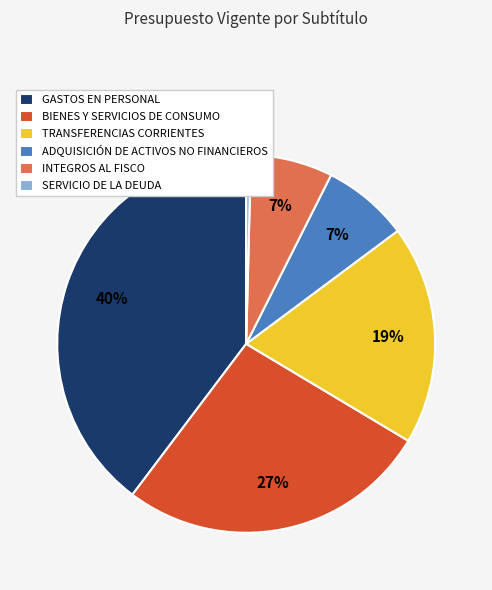

Is it true that BIENES Y SERVICIOS DE CONSUMO is 27% of the pie?

True